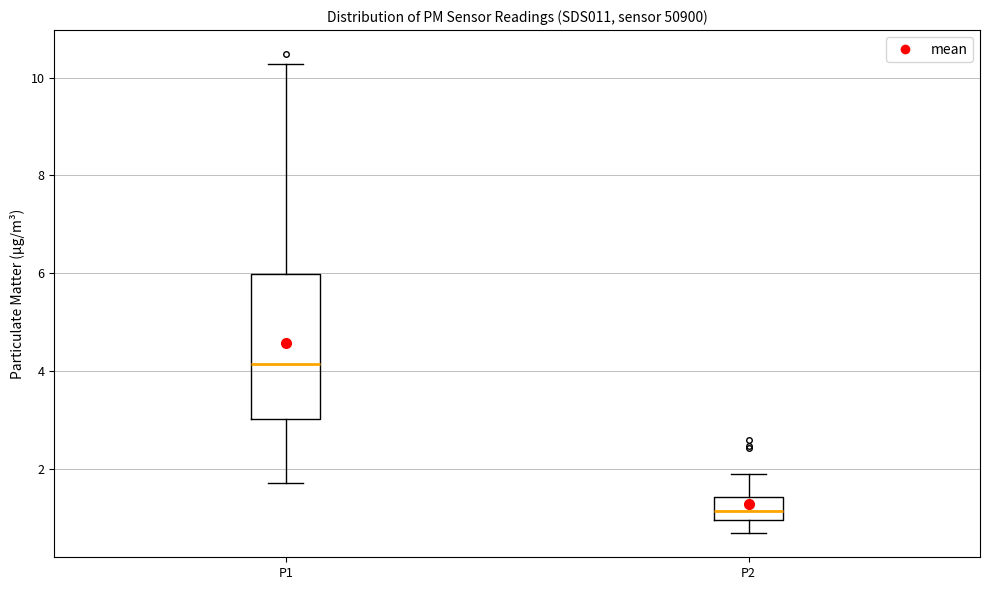

Which box's median line is the lowest?

P2